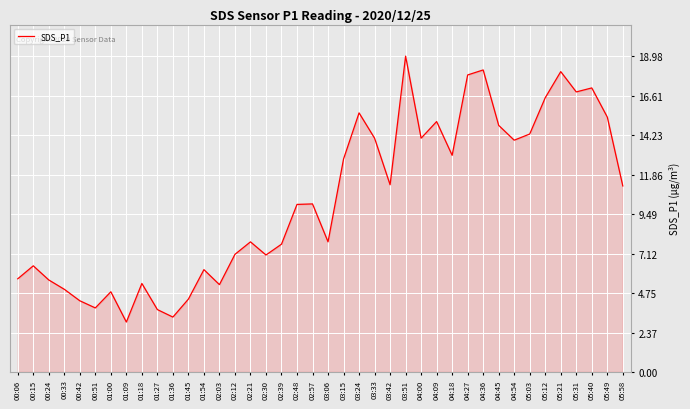

The chart shows a value of 5.3 at 05:40. True or false?

False